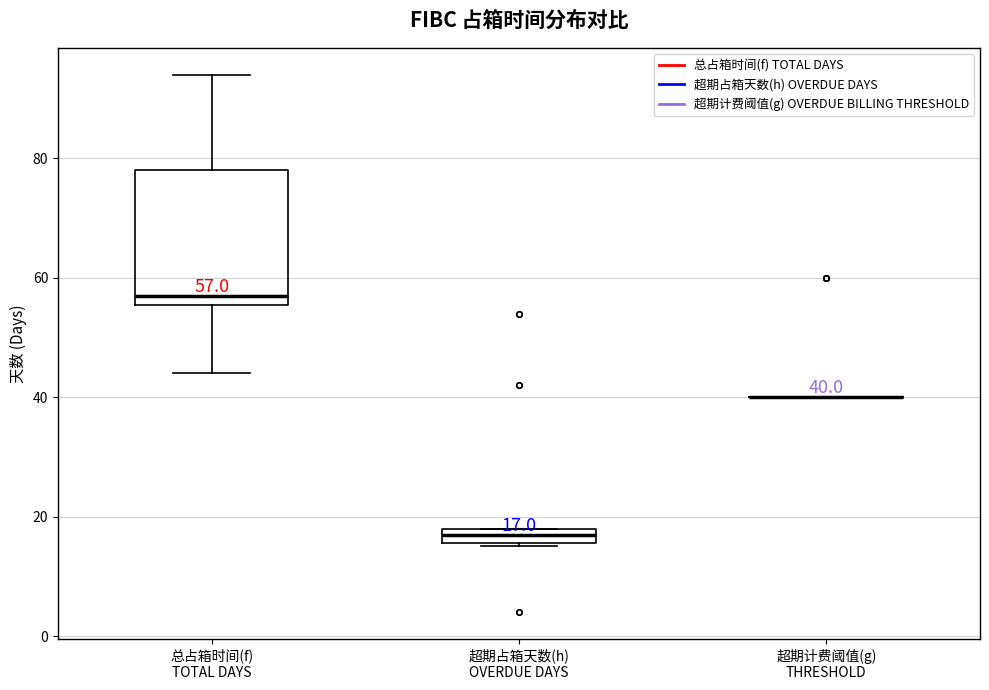

Which box is the tallest, from its lower edge to its upper edge?

总占箱时间(f) TOTAL DAYS